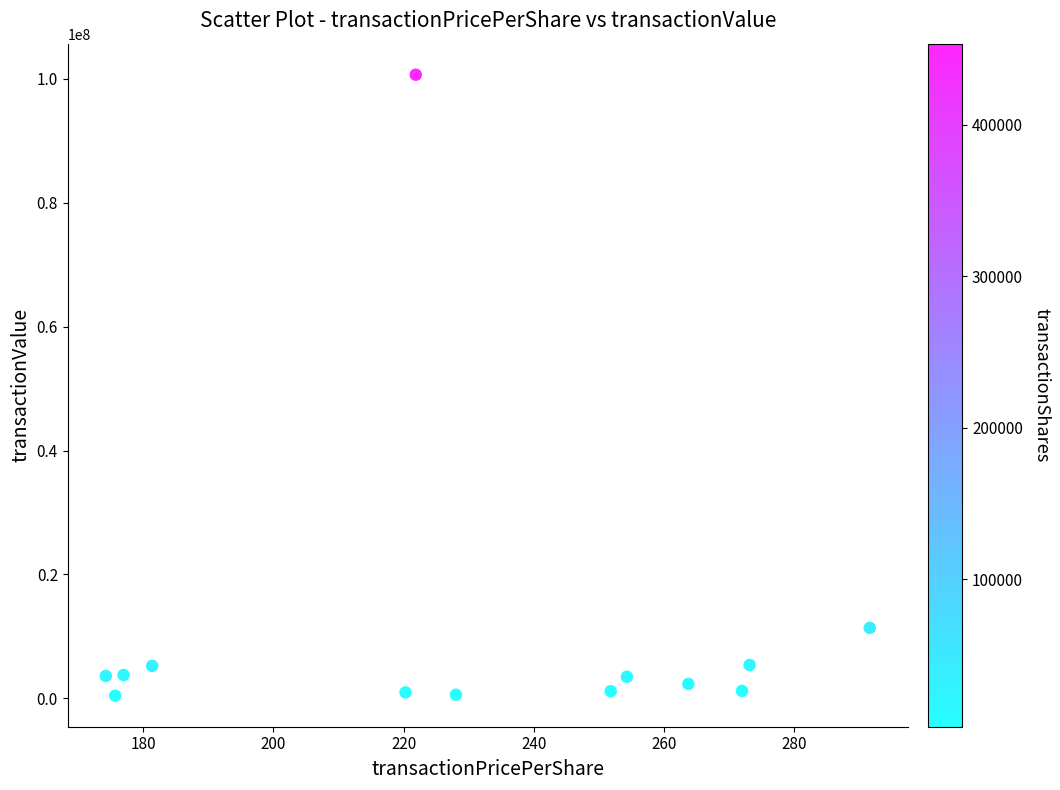

What is the range of Y values (max minus min)?

100228515